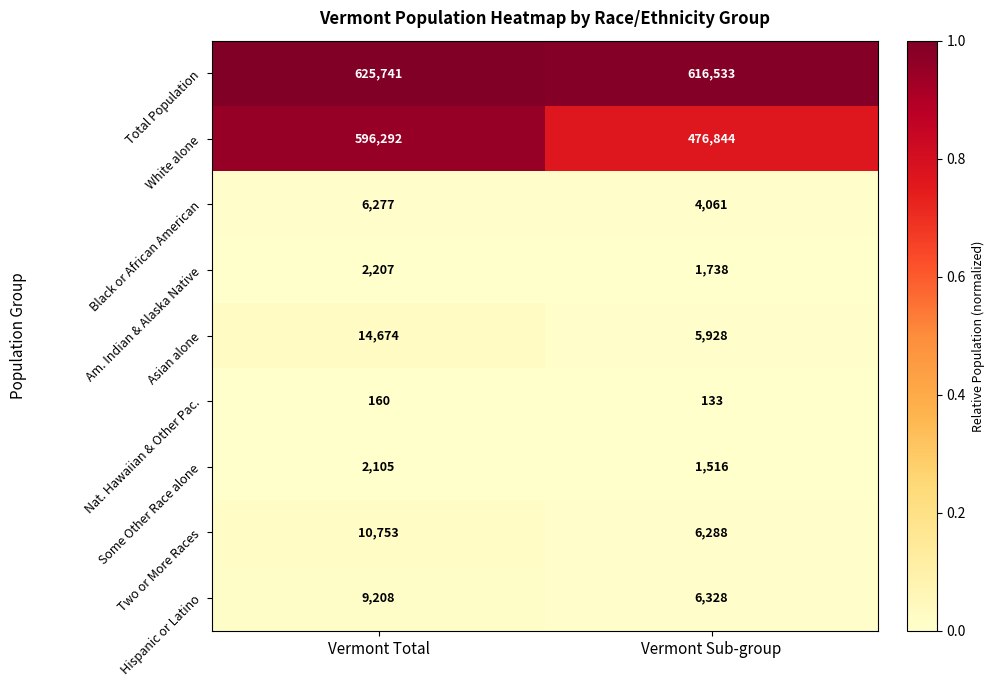

Is it true that White alone equals 476844 at Vermont Sub-group?

True